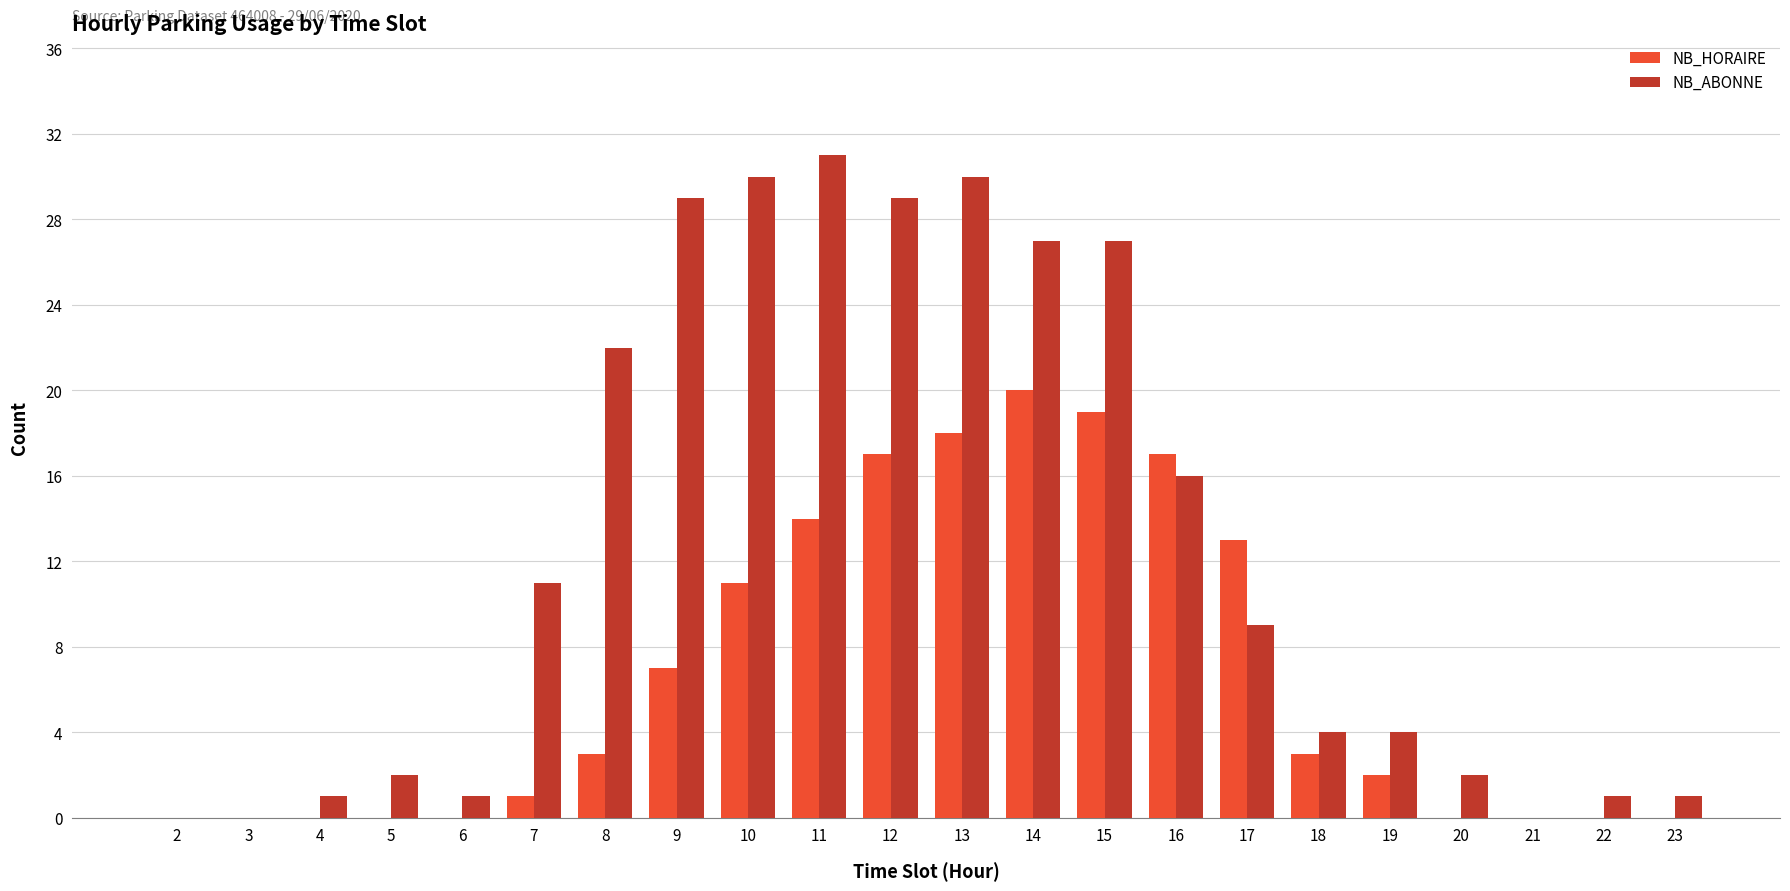

Reading right to left, transcribe all the data shown in this chart.

NB_HORAIRE: 0	0	0	0	2	3	13	17	19	20	18	17	14	11	7	3	1	0	0	0	0	0
NB_ABONNE: 1	1	0	2	4	4	9	16	27	27	30	29	31	30	29	22	11	1	2	1	0	0